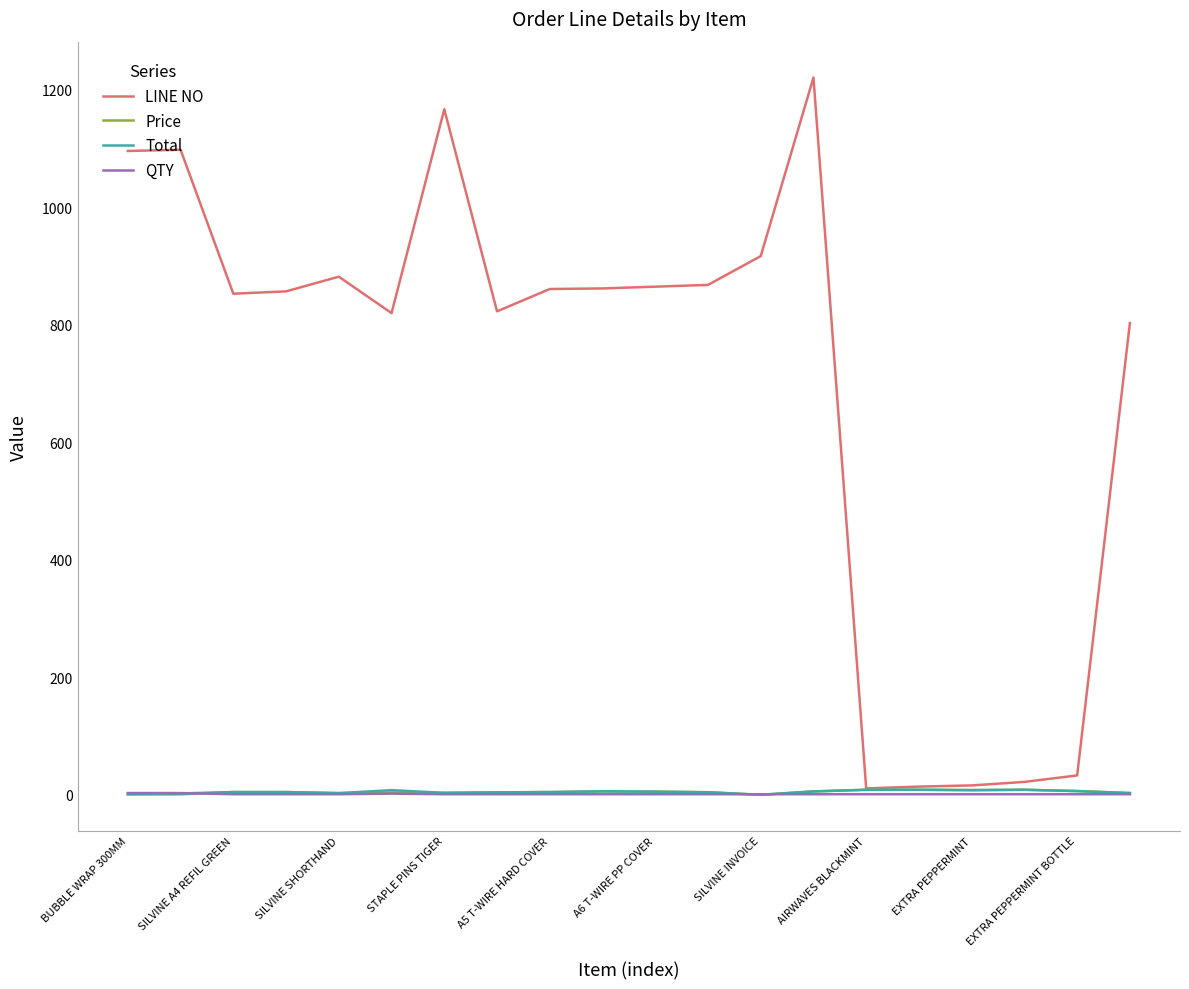

Is it true that QTY equals 3.0 at BUBBLE WRAP 300MM?

True